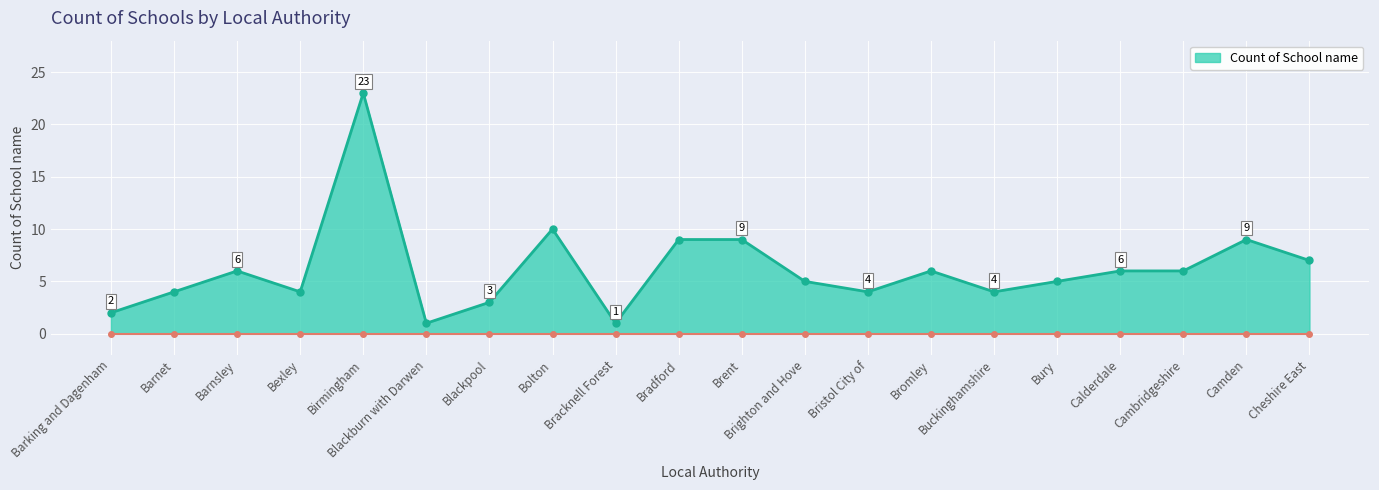

Where is the first local maximum?

Barnsley